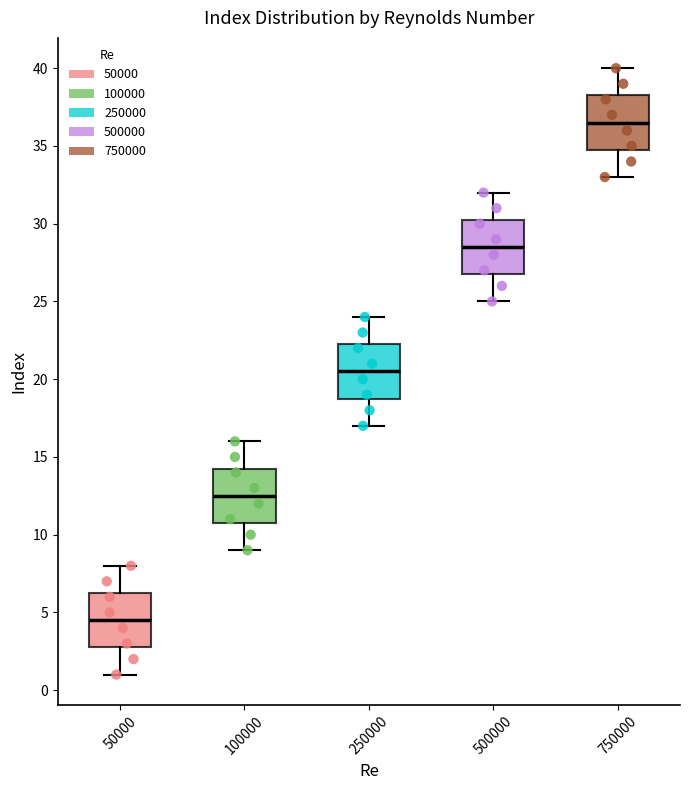

Where does the upper whisker of the box at x = 100000 end on the y-axis? The values are not printed on the chart, so give them approximately, as read against the axis.

16.0